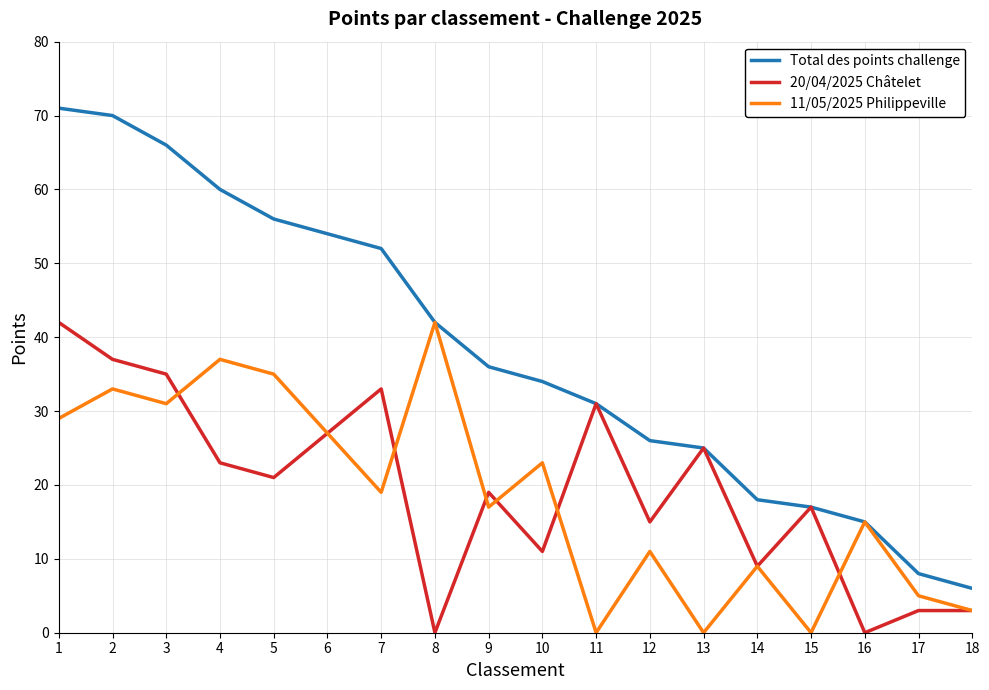

Which series has the largest total across all categories?

Total des points challenge